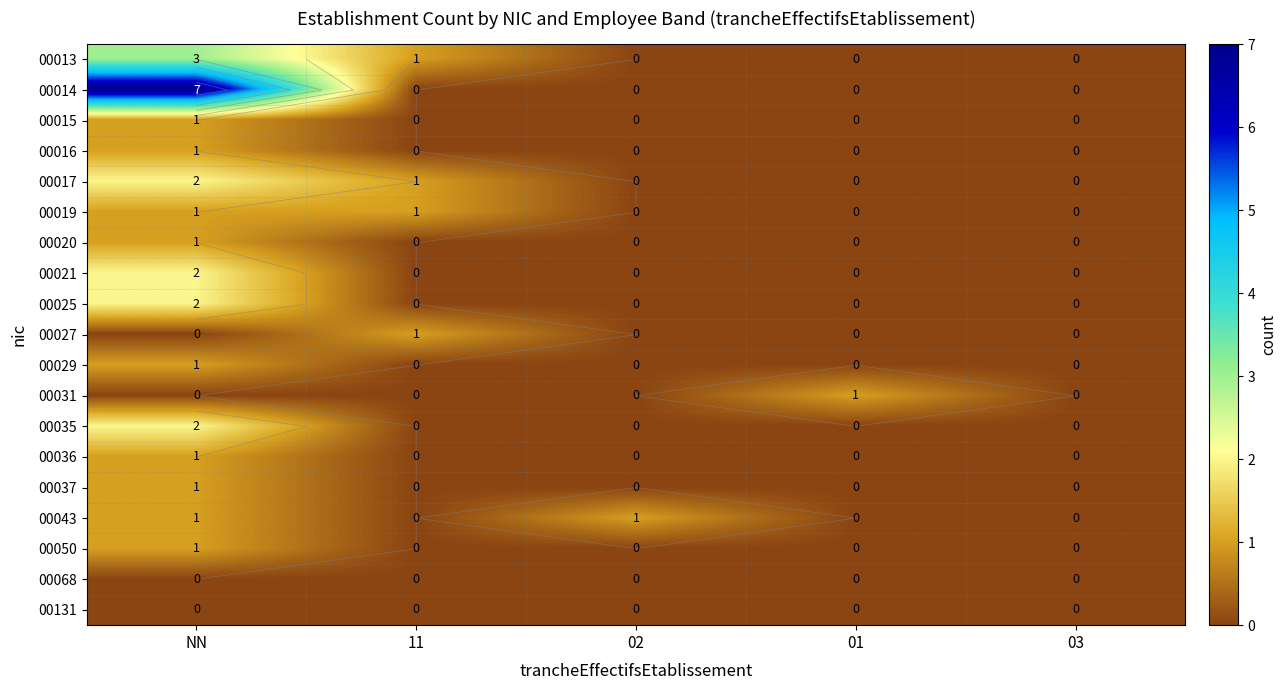

Which series changed the most between 02 and 03?

00043